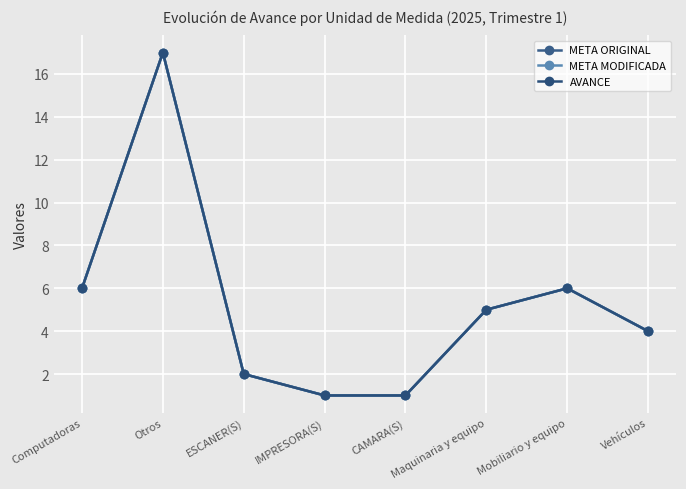

What is the average value of the AVANCE series?

5